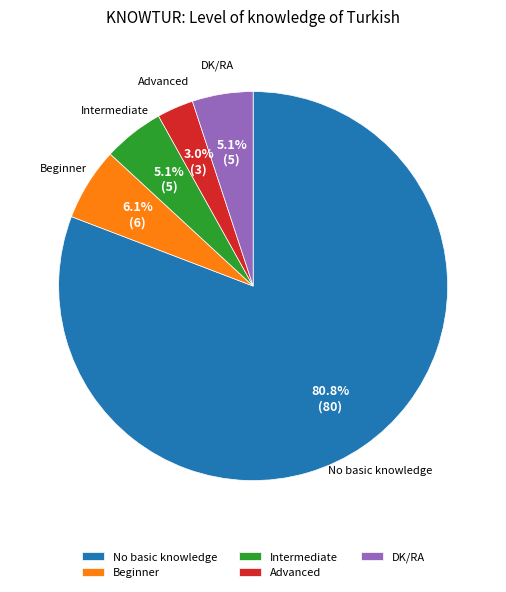

To the nearest percent, what percentage of the pie is No basic knowledge?

81%